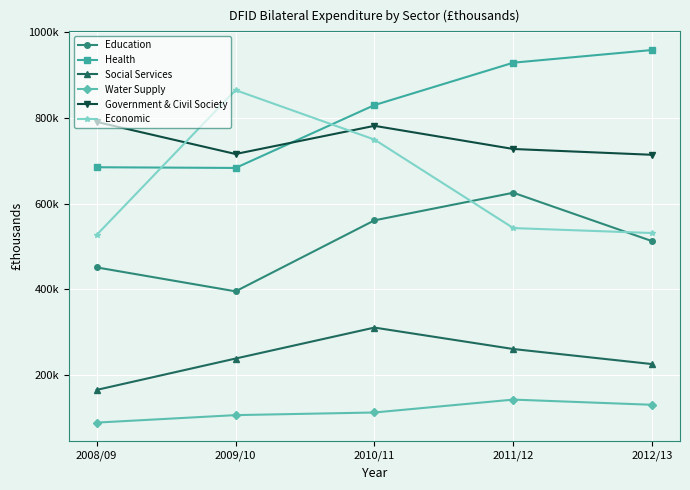

True or false: Health and Water Supply cross at least once.

False